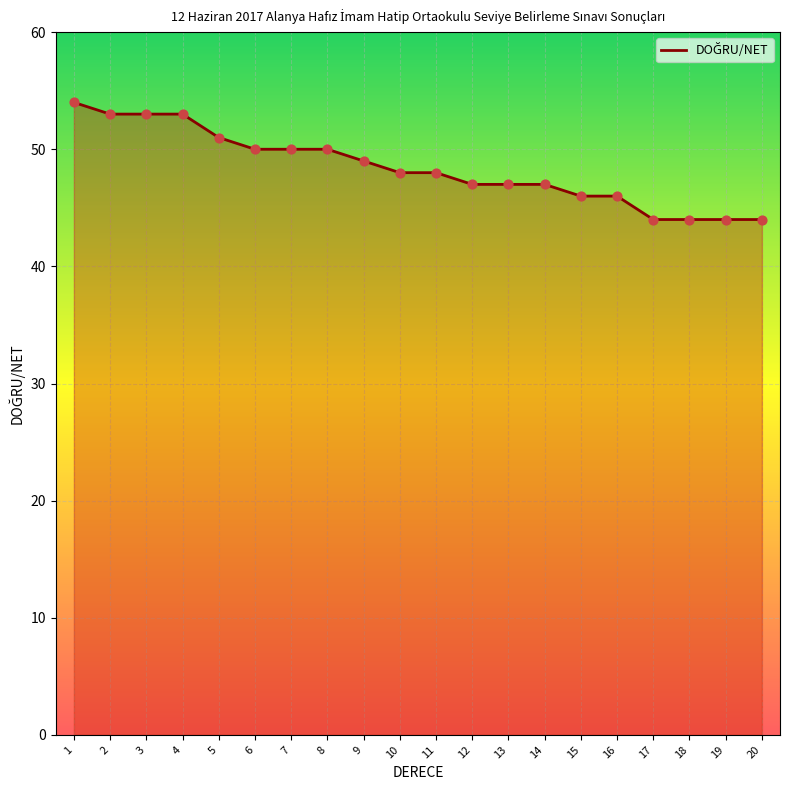

What is the ratio of the value at 6 to the value at 1?

0.9